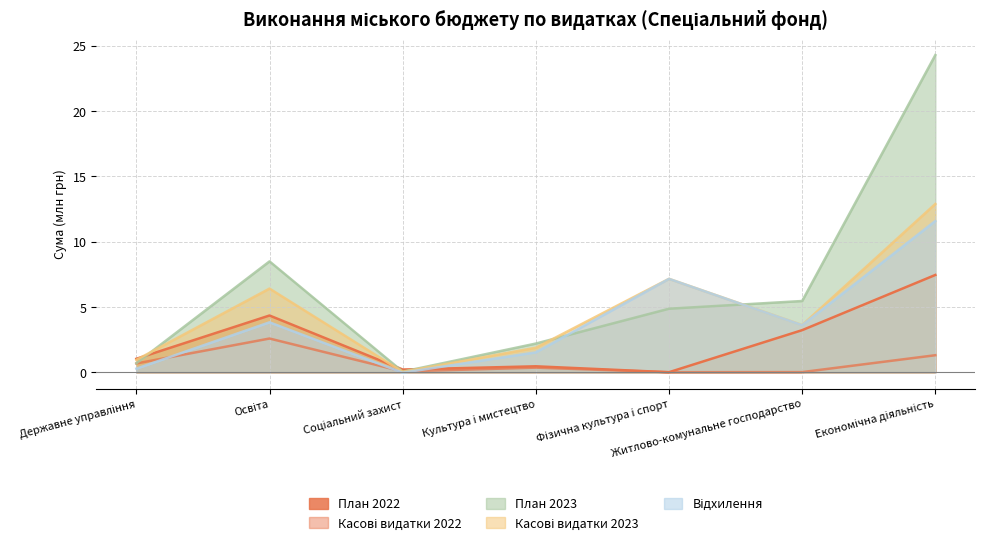

Rank the categories by Касові видатки 2022 value from highest to lowest.

Освіта, Економічна діяльність, Державне управління, Культура i мистецтво, Соціальний захист, Житлово-комунальне господарство, Фiзична культура i спорт